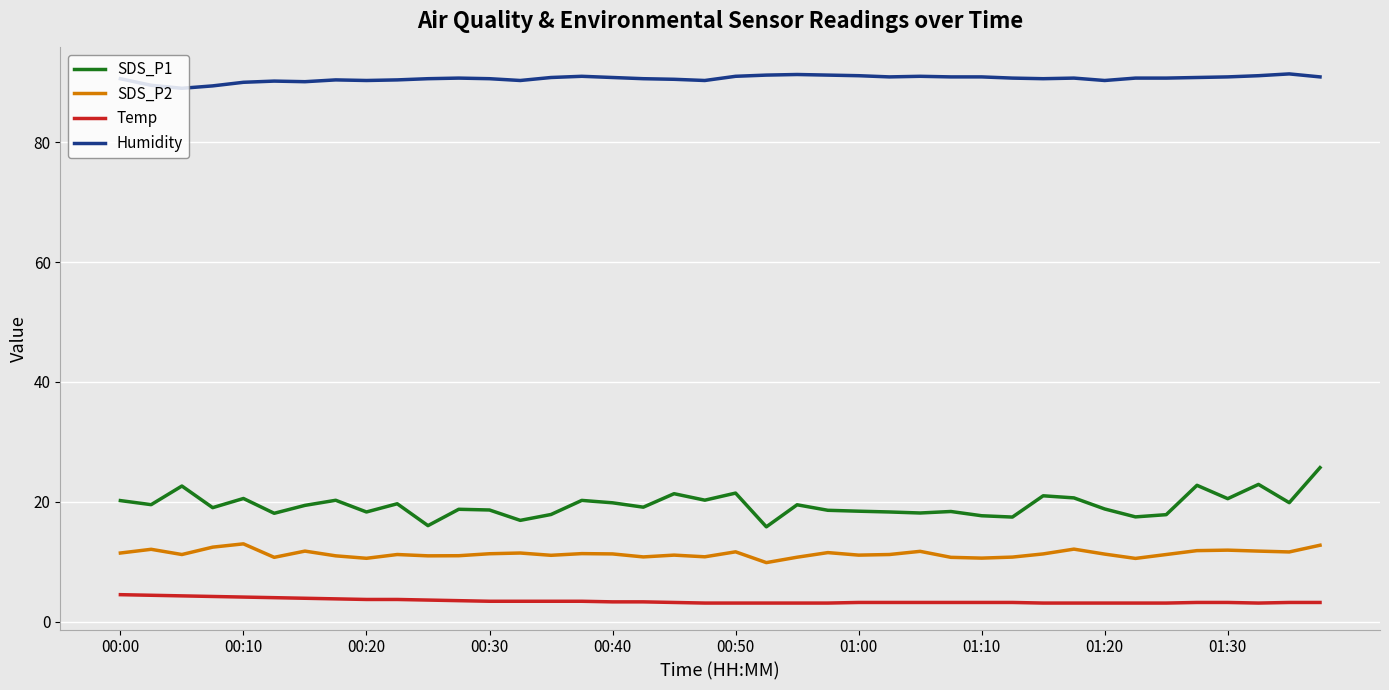

Which series has the largest range (max minus min)?

SDS_P1